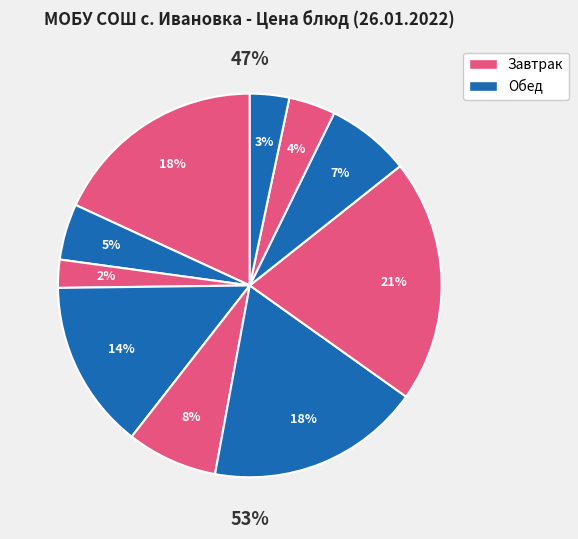

True or false: Хлеб пшеничный (обед) accounts for 17% of the total.

False